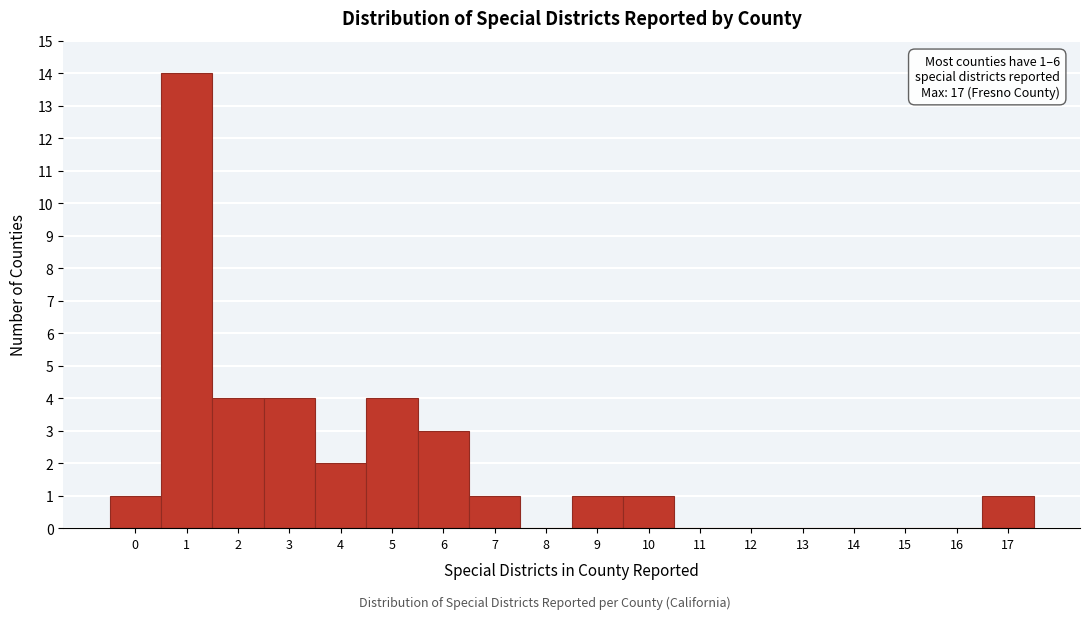

Over which range of the x-axis is the bar tallest?

0.5 to 1.5